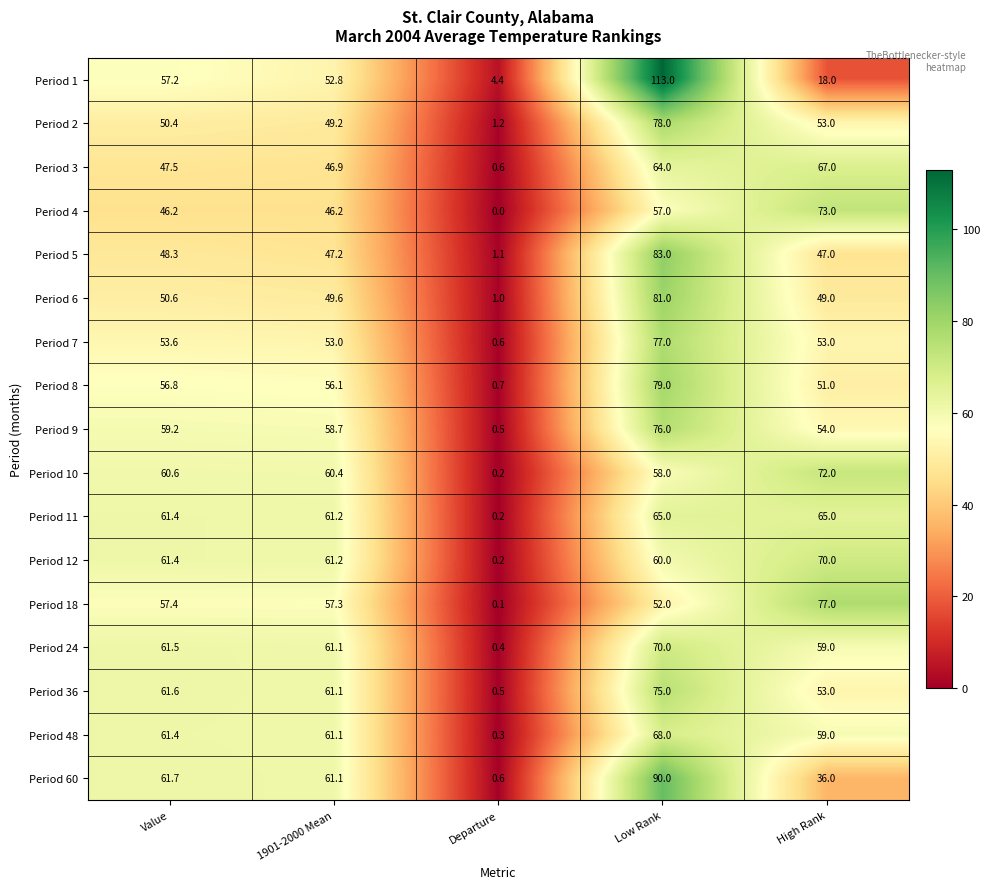

How many categories are shown in the chart?

5